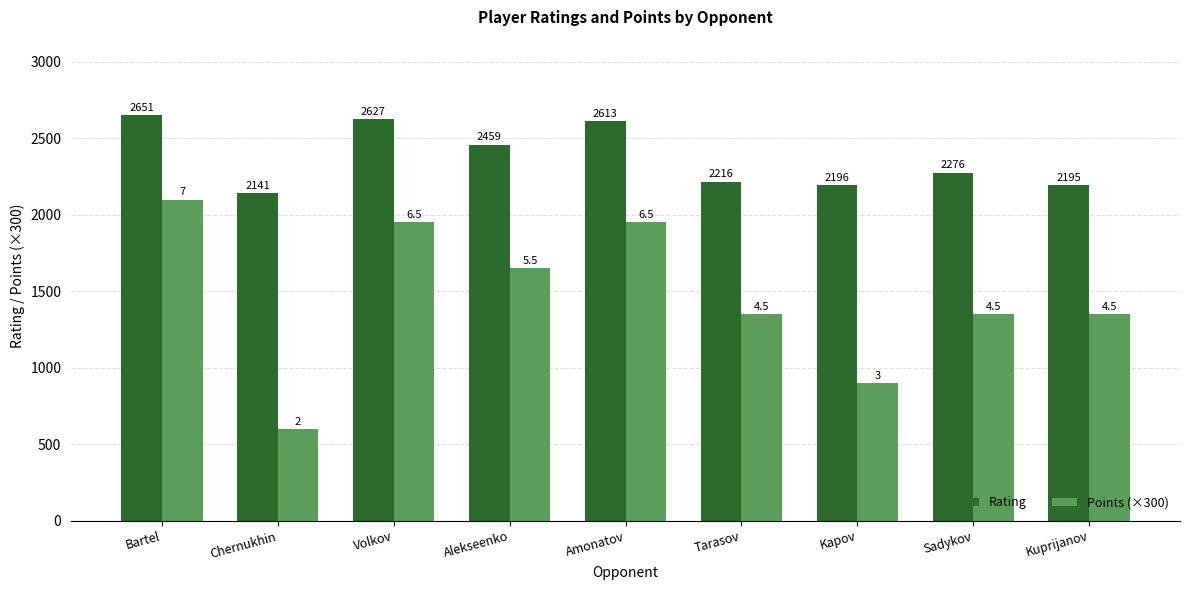

What is the value of the Rating bar at the 8th from the left?

2276